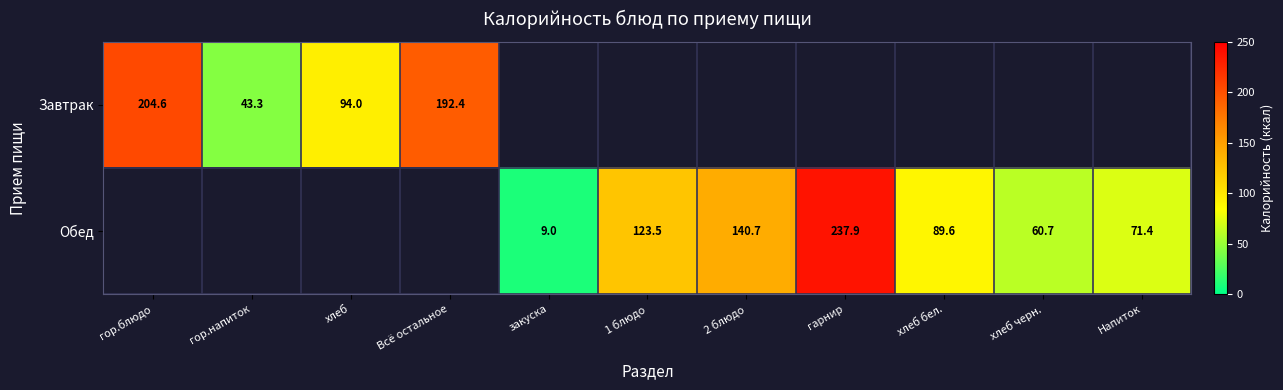

Is the value of Завтрак at Всё остальное greater than the value of Обед at гор.напиток?

No